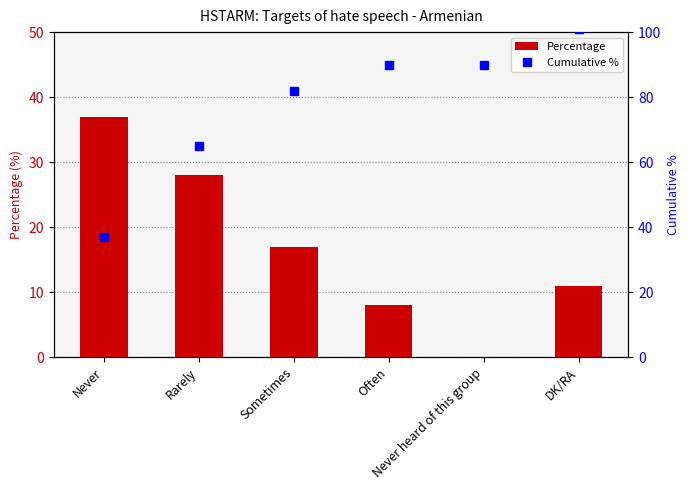

What is the label of the 5th bar from the left?

Never heard of this group